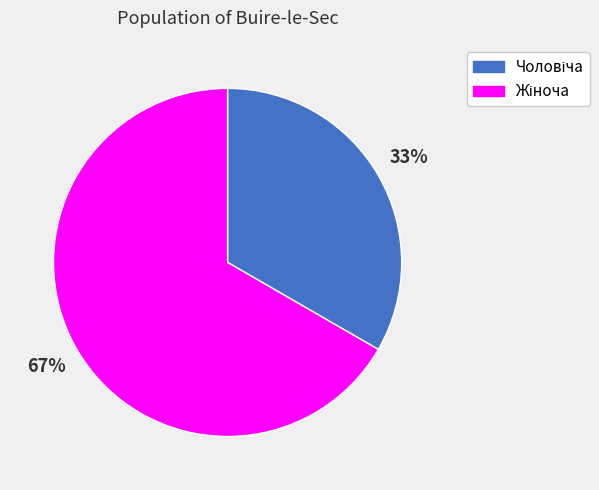

Is there a majority slice in this chart?

Yes